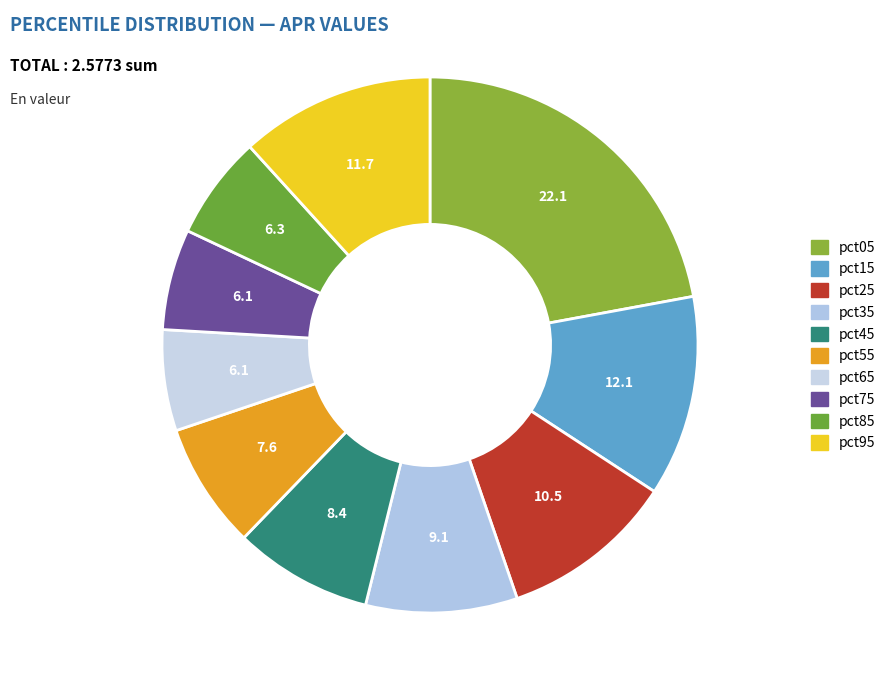

True or false: pct35 accounts for 9% of the total.

True